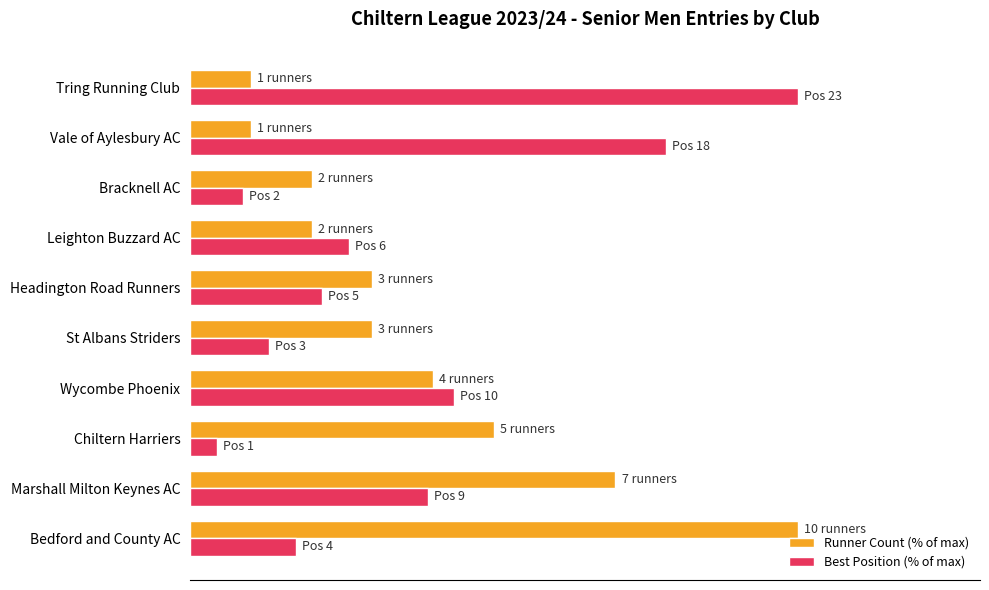

Rank the categories by Best Position (% of max) value from highest to lowest.

Tring Running Club, Vale of Aylesbury AC, Wycombe Phoenix, Marshall Milton Keynes AC, Leighton Buzzard AC, Headington Road Runners, Bedford and County AC, St Albans Striders, Bracknell AC, Chiltern Harriers